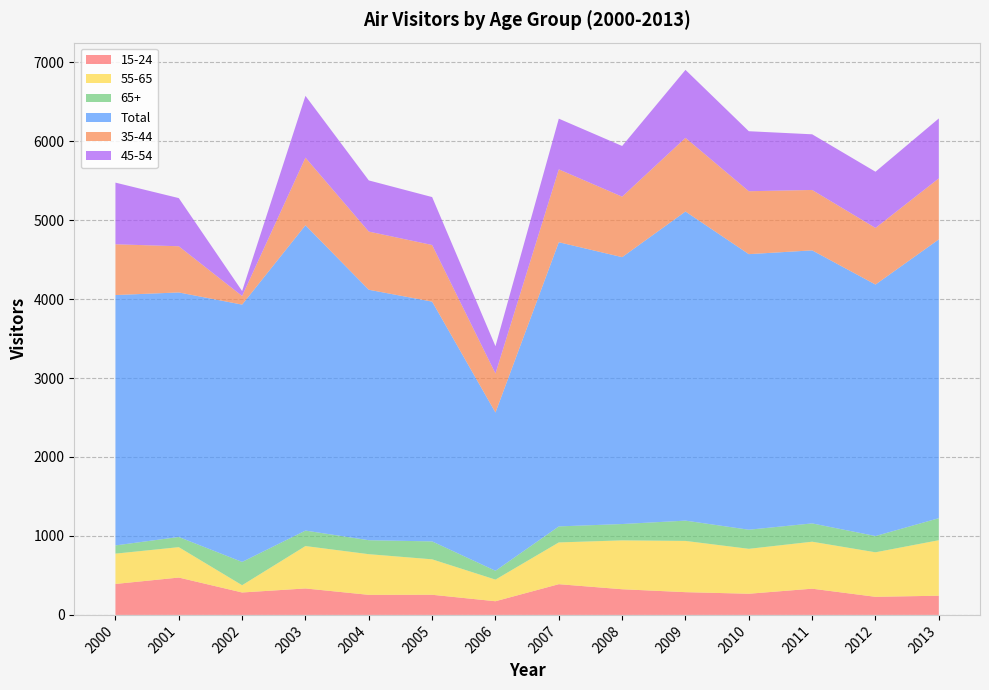

Reading left to right, what are all the values shown in this chart?

15-24: 2000=392	2001=473	2002=284	2003=335	2004=254	2005=255	2006=173	2007=389	2008=325	2009=288	2010=268	2011=332	2012=229	2013=243
55-65: 2000=384	2001=385	2002=92	2003=537	2004=515	2005=449	2006=274	2007=529	2008=619	2009=649	2010=569	2011=595	2012=564	2013=703
65+: 2000=104	2001=129	2002=295	2003=196	2004=177	2005=227	2006=112	2007=203	2008=207	2009=257	2010=242	2011=232	2012=206	2013=279
Total: 2000=3171	2001=3097	2002=3259	2003=3867	2004=3172	2005=3037	2006=2004	2007=3599	2008=3380	2009=3915	2010=3490	2011=3458	2012=3185	2013=3531
35-44: 2000=643	2001=585	2002=109	2003=856	2004=737	2005=717	2006=494	2007=923	2008=766	2009=933	2010=797	2011=765	2012=717	2013=773
45-54: 2000=781	2001=610	2002=63	2003=783	2004=648	2005=607	2006=346	2007=642	2008=642	2009=861	2010=760	2011=705	2012=712	2013=759